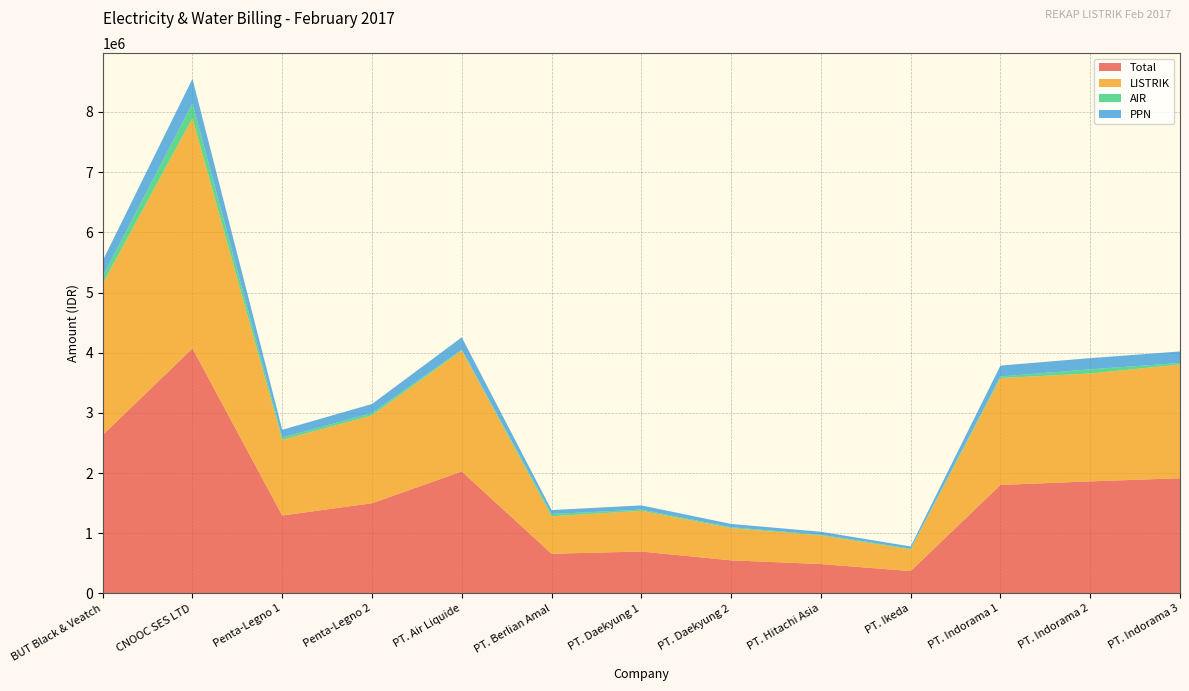

Reading left to right, list all the values displayed in this chart.

Total: BUT Black & Veatch=2632790.0	CNOOC SES LTD=4072097.0	Penta-Legno 1=1294889.0	Penta-Legno 2=1498914.0	PT. Air Liquide=2026526.0	PT. Berlian Amal=659655.0	PT. Daekyung 1=696561.0	PT. Daekyung 2=550000.0	PT. Hitachi Asia=488059.0	PT. Ikeda=371689.0	PT. Indorama 1=1802776.0	PT. Indorama 2=1861900.0	PT. Indorama 3=1914623.0
LISTRIK: BUT Black & Veatch=2513290.0	CNOOC SES LTD=3825097.0	Penta-Legno 1=1255889.0	Penta-Legno 2=1459914.0	PT. Air Liquide=2010026.0	PT. Berlian Amal=622655.0	PT. Daekyung 1=677061.0	PT. Daekyung 2=535000.0	PT. Hitachi Asia=476059.0	PT. Ikeda=359689.0	PT. Indorama 1=1775776.0	PT. Indorama 2=1792400.0	PT. Indorama 3=1889123.0
AIR: BUT Black & Veatch=119500.0	CNOOC SES LTD=247000.0	Penta-Legno 1=39000.0	Penta-Legno 2=39000.0	PT. Air Liquide=16500.0	PT. Berlian Amal=37000.0	PT. Daekyung 1=19500.0	PT. Daekyung 2=15000.0	PT. Hitachi Asia=12000.0	PT. Ikeda=12000.0	PT. Indorama 1=27000.0	PT. Indorama 2=69500.0	PT. Indorama 3=25500.0
PPN: BUT Black & Veatch=263279.0	CNOOC SES LTD=407209.7	Penta-Legno 1=129488.9	Penta-Legno 2=149891.4	PT. Air Liquide=202652.6	PT. Berlian Amal=65965.5	PT. Daekyung 1=69656.1	PT. Daekyung 2=55000.0	PT. Hitachi Asia=48805.9	PT. Ikeda=37168.9	PT. Indorama 1=180277.6	PT. Indorama 2=186190.0	PT. Indorama 3=191462.3